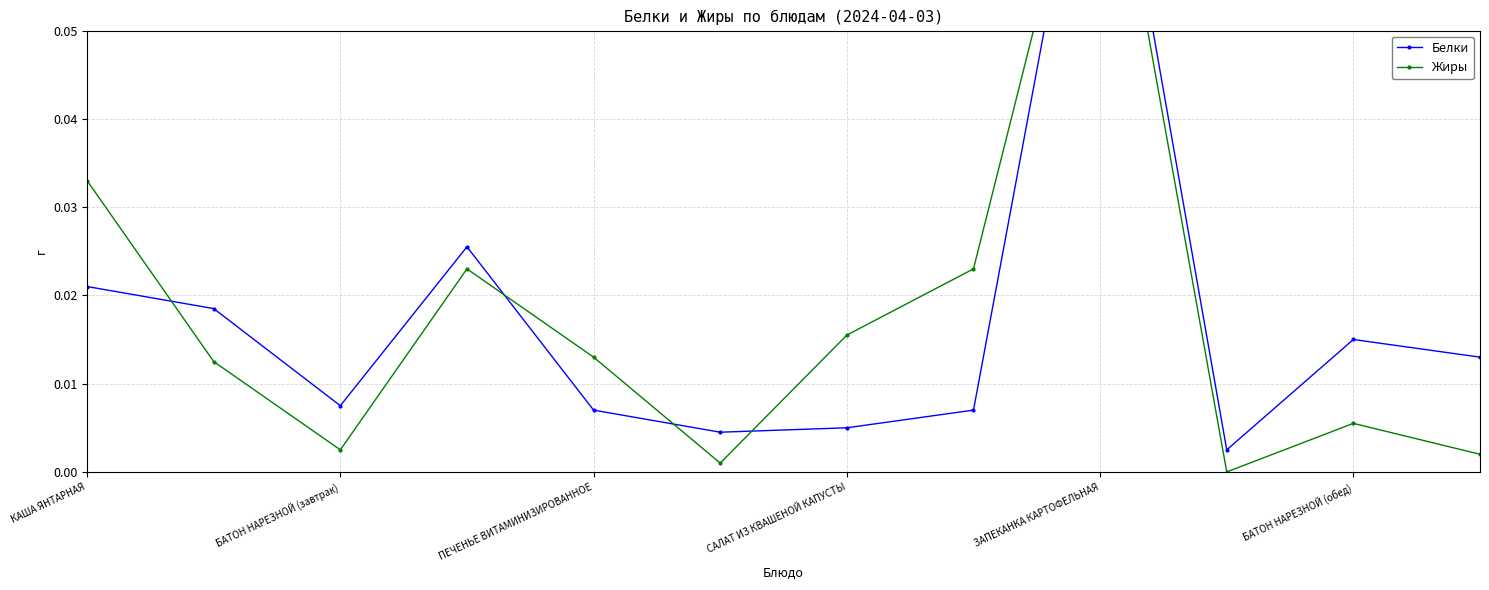

List the series in order of their overall mean, highest first.

Жиры, Белки